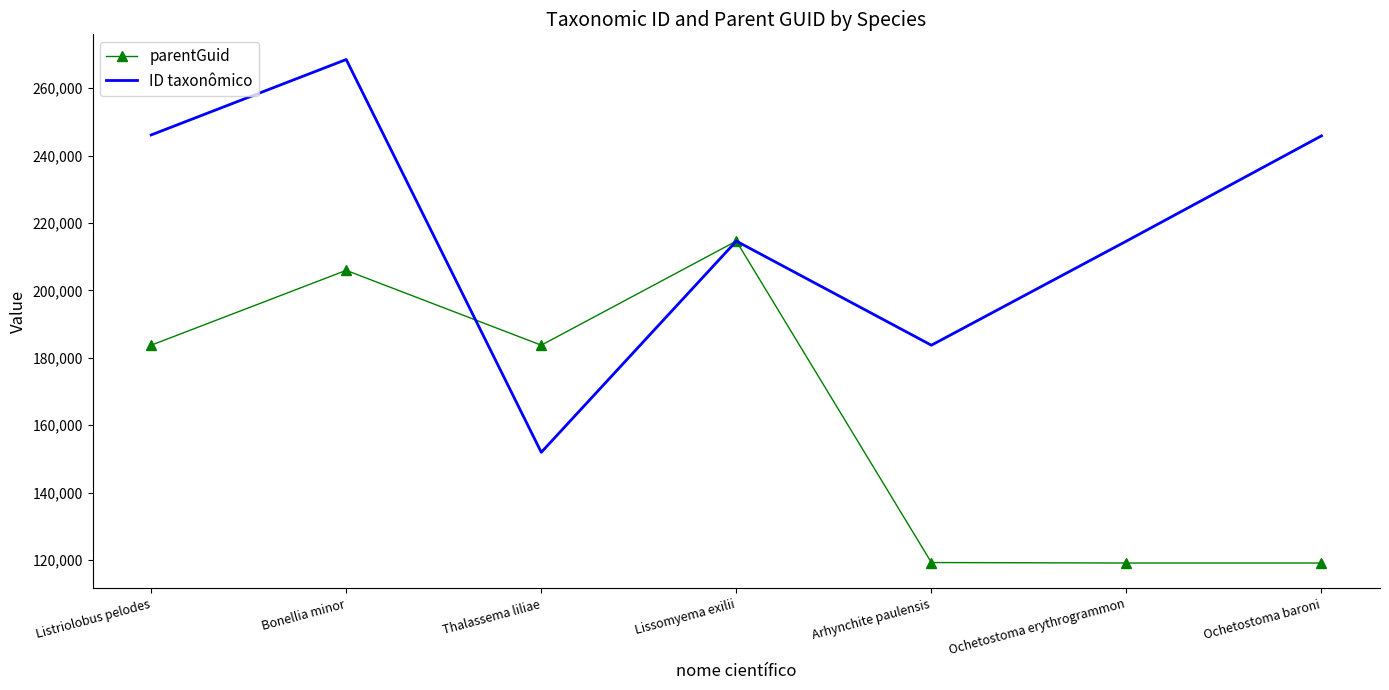

What is the approximate value of ID taxonômico at Lissomyema exilii, to the nearest 50?

214650